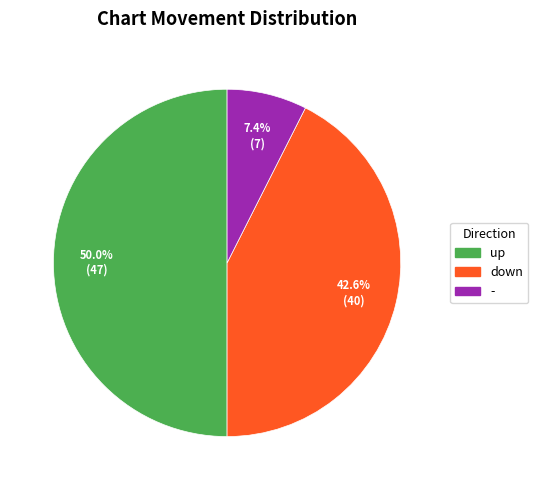

To the nearest percent, what is the combined percentage of up and -?

57%